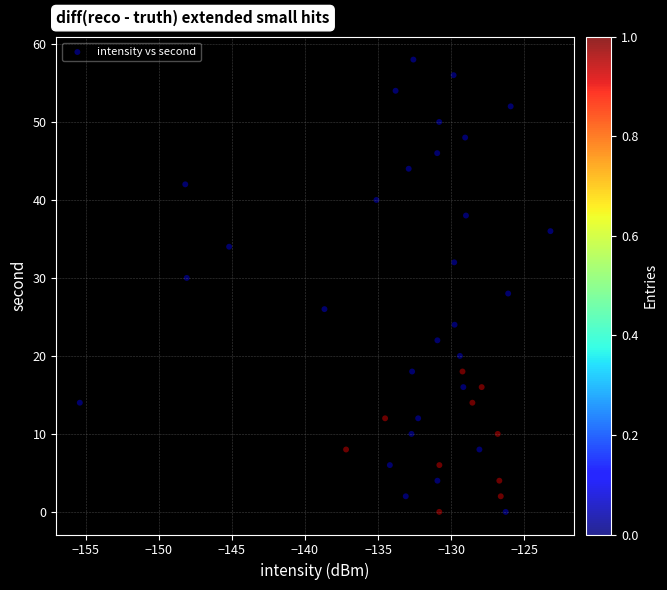

What is the range of Y values (max minus min)?

58